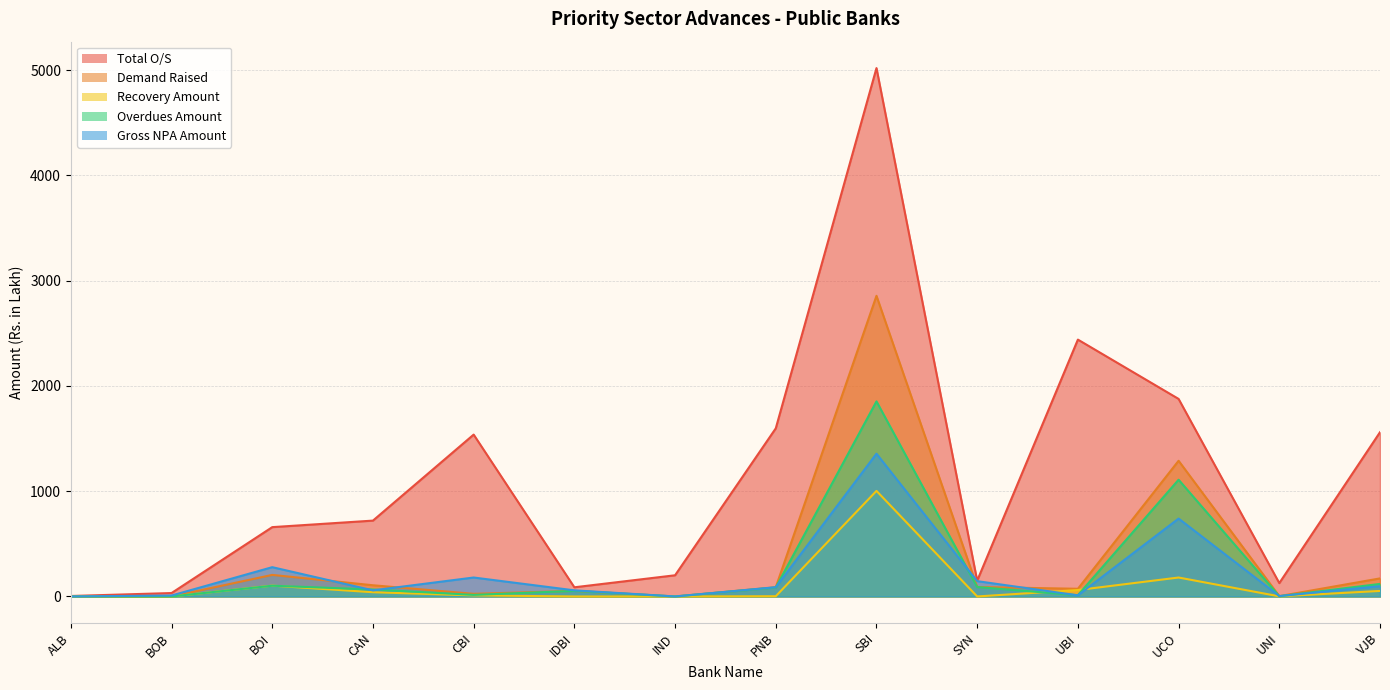

What is the sum of all Total O/S values?

16012.5